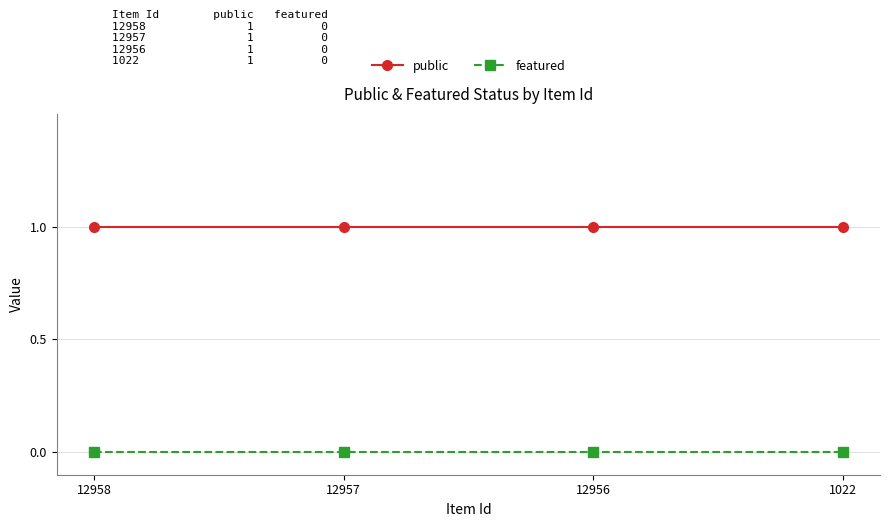

At 12958, list the series in order from smallest to largest.

featured, public